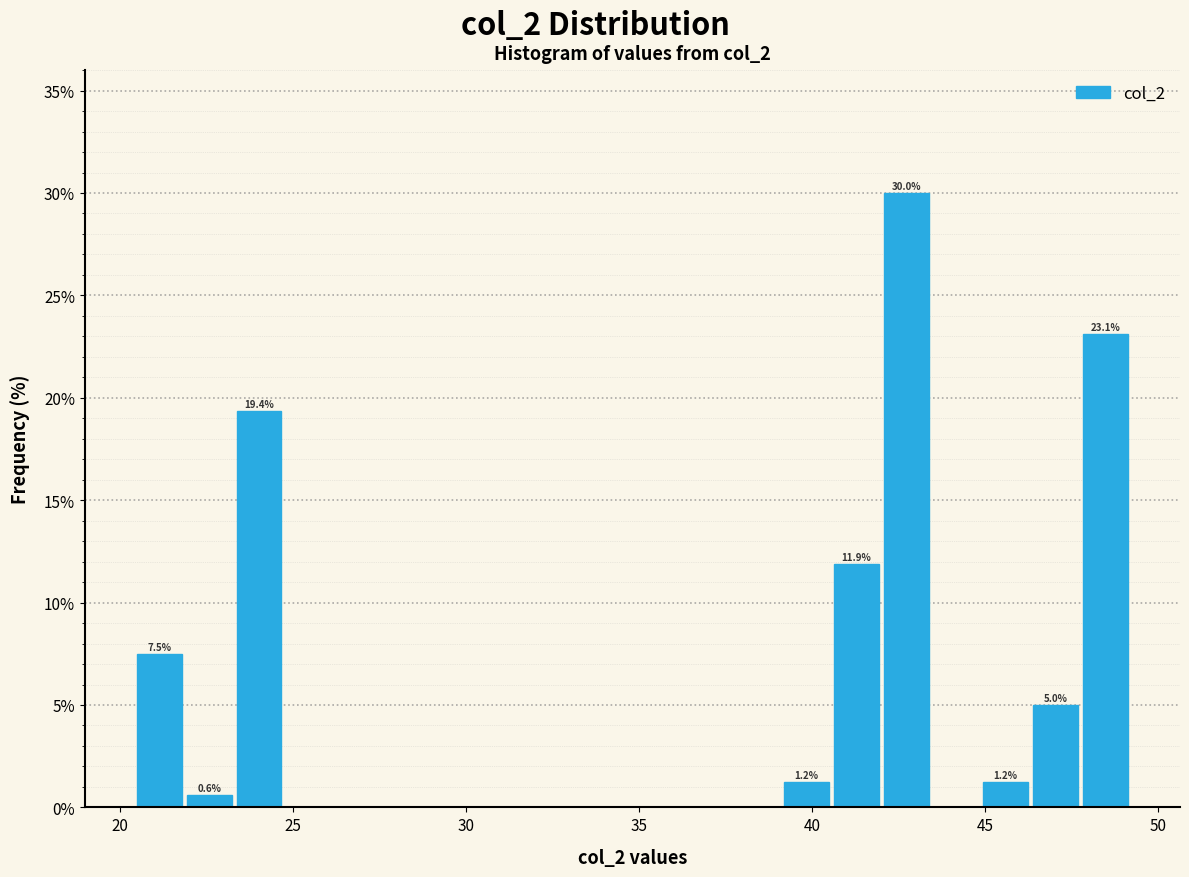

Read against the x-axis, roughly where is the centre of the tallest bar?

42.5